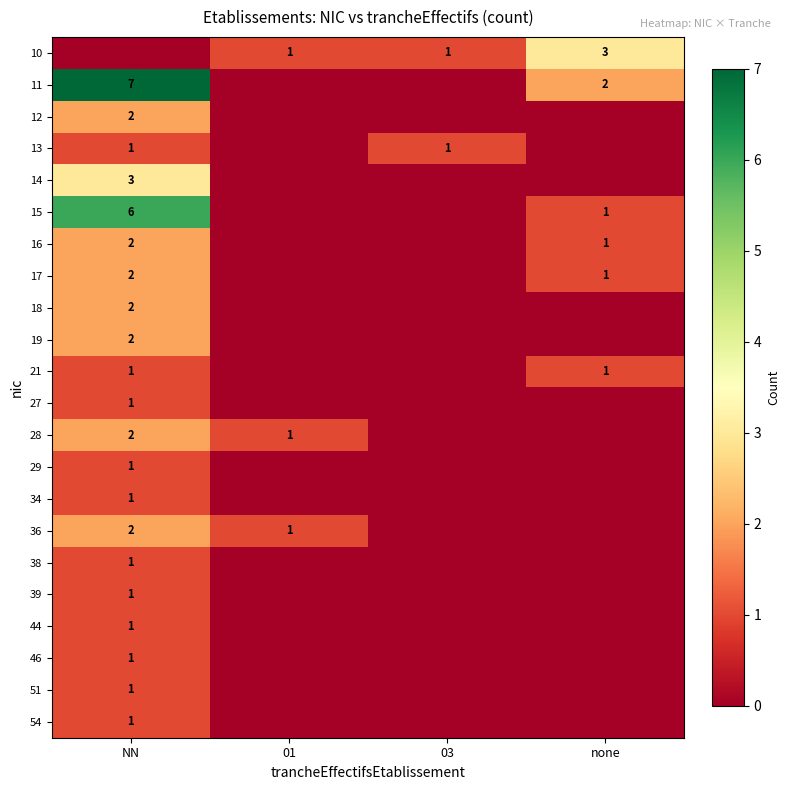

True or false: 28 has a value of 2 at 01.

False